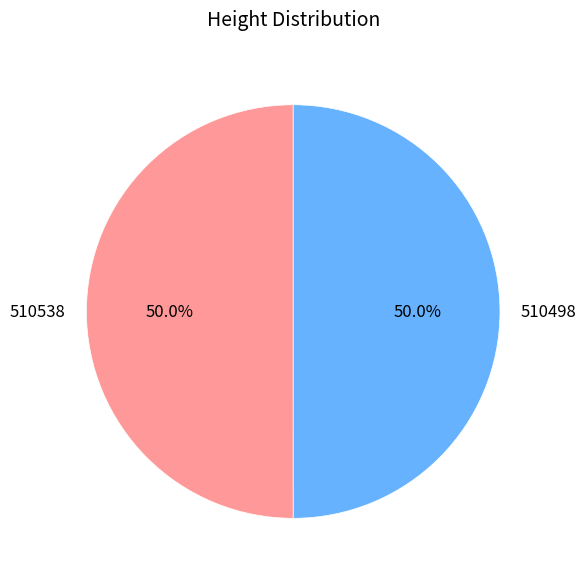

What percentage is the 510498 slice, to the nearest percent?

50%